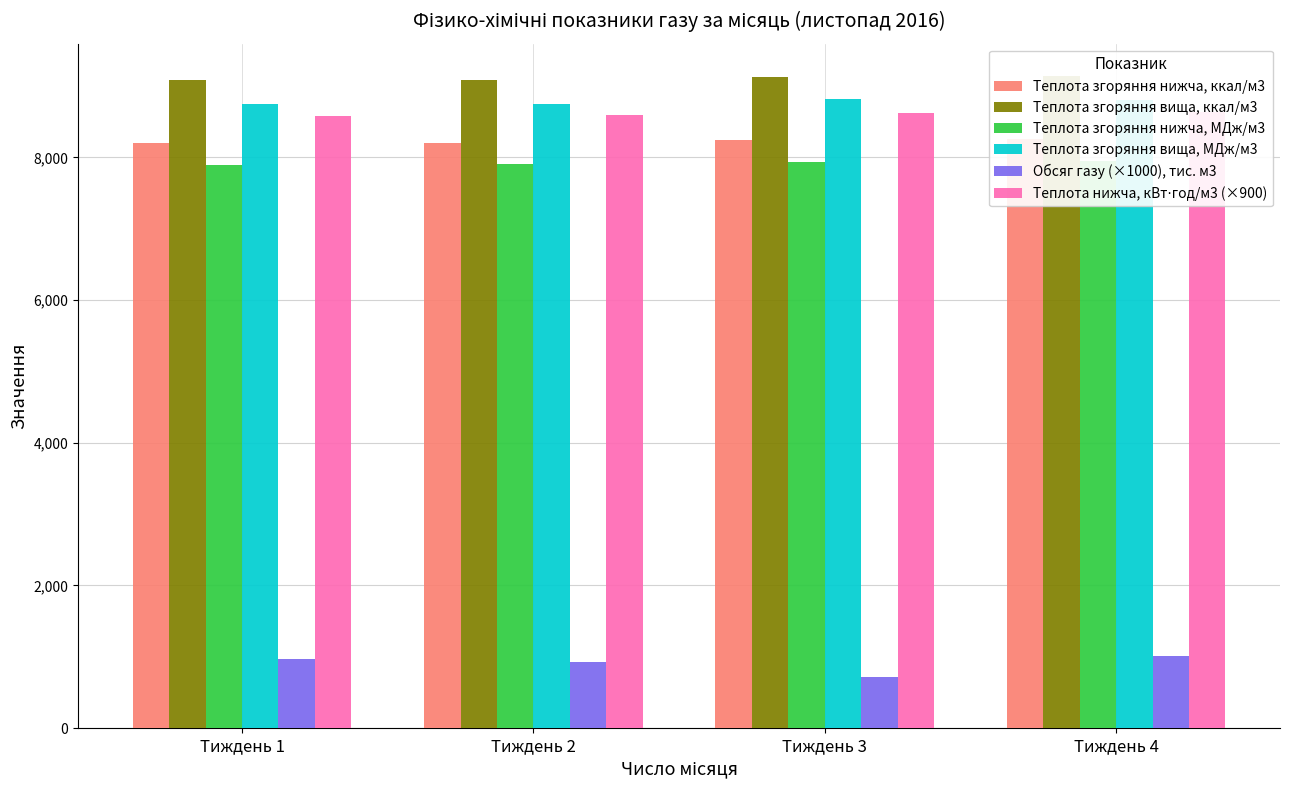

Between Тиждень 2 and Тиждень 3, which is larger?

Тиждень 3